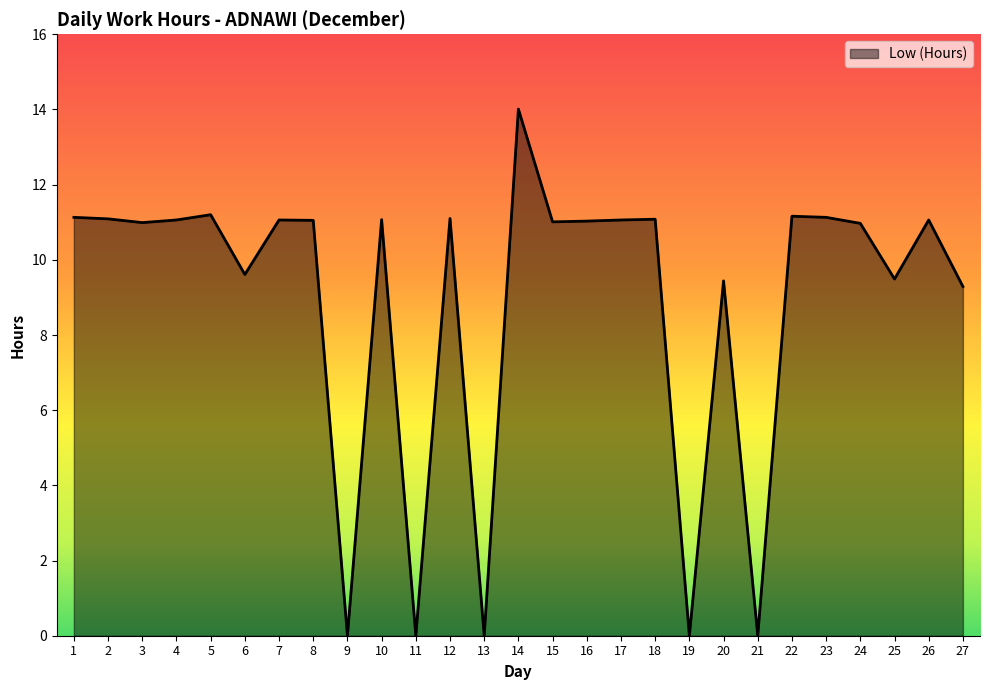

At which label is the value closest to 7?

27